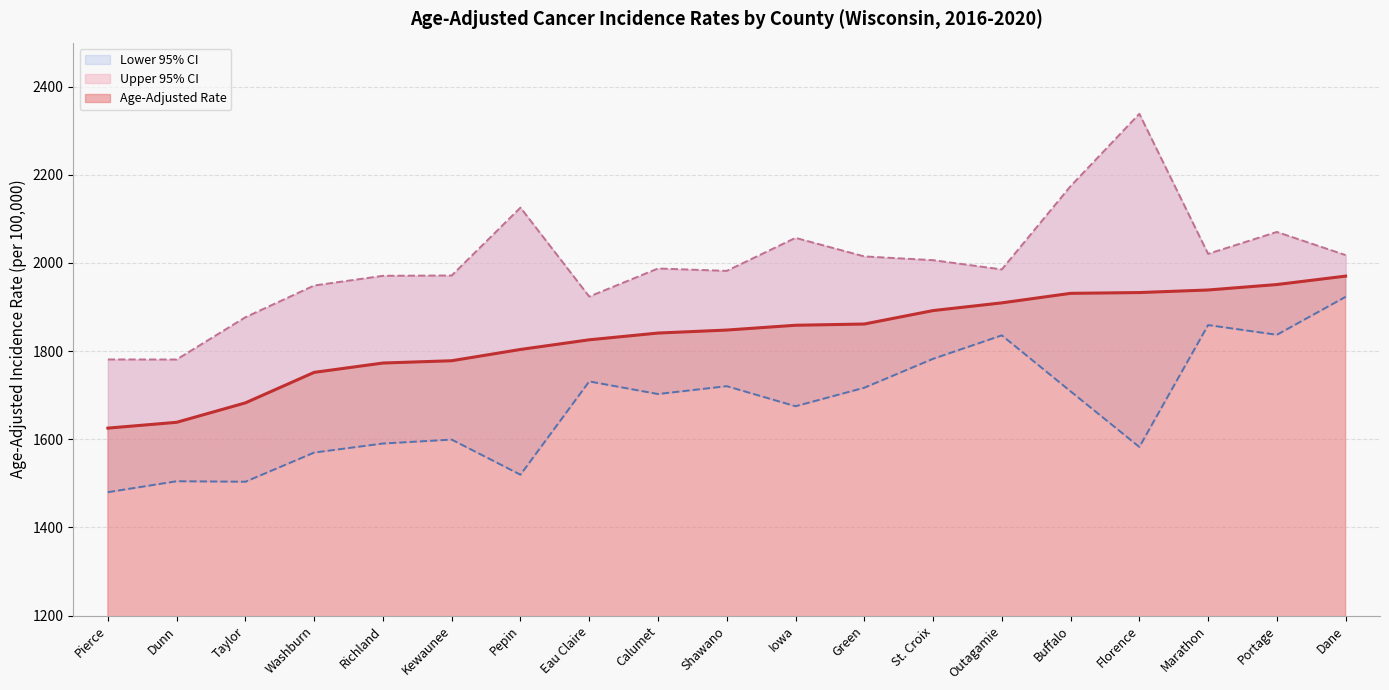

True or false: Upper 95% CI and Lower 95% CI intersect in this chart.

False